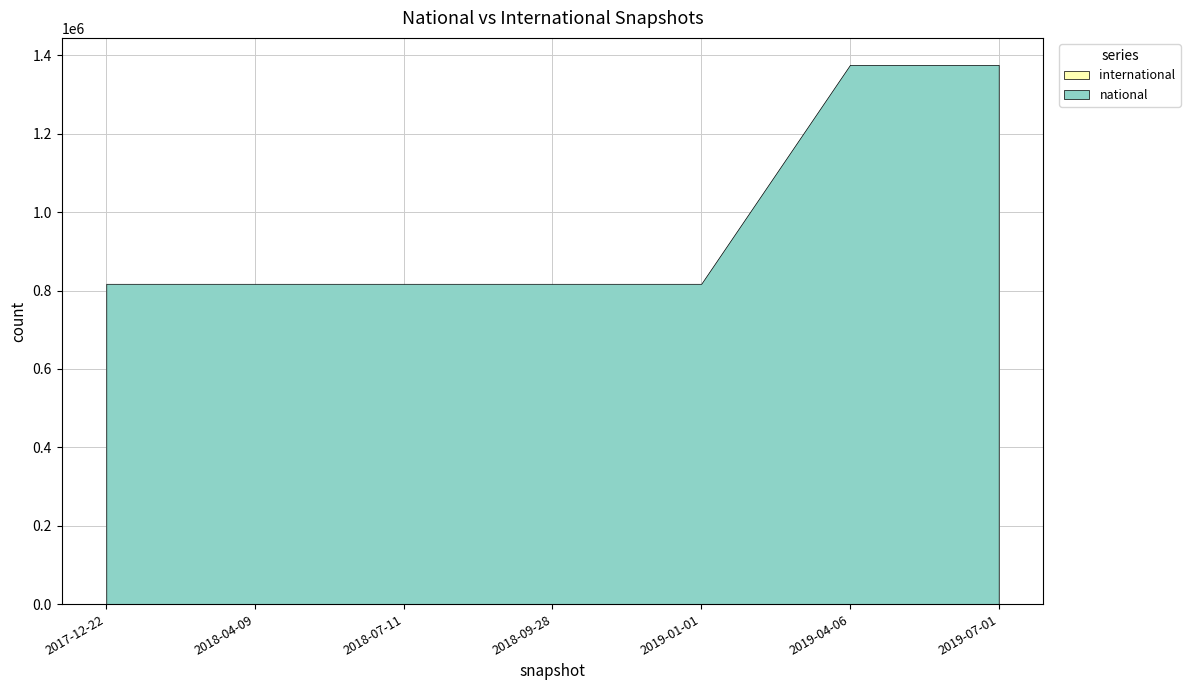

Reading right to left, extract all data points from this chart.

national: 2018-09-28=817265	2019-04-06=1375775	2019-01-01=817265	2019-07-01=1375775	2018-04-09=817265	2017-12-22=817265	2018-07-11=817265
international: 2018-09-28=0	2019-04-06=0	2019-01-01=0	2019-07-01=0	2018-04-09=0	2017-12-22=0	2018-07-11=0